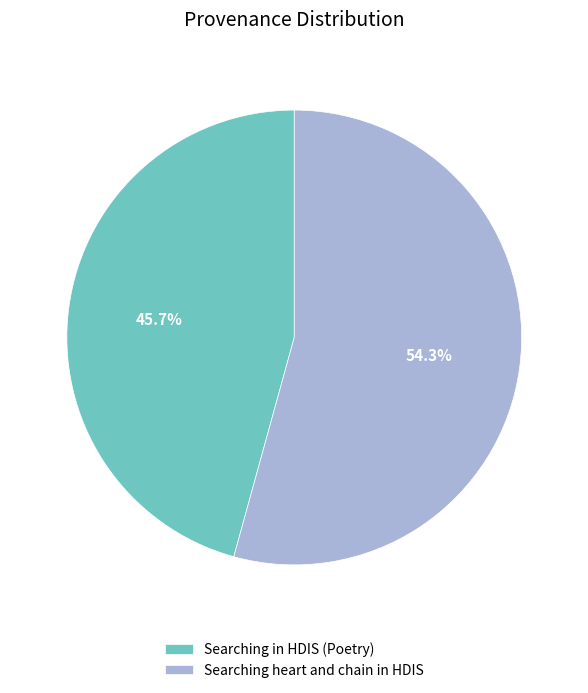

Count the number of slices in the pie.

2